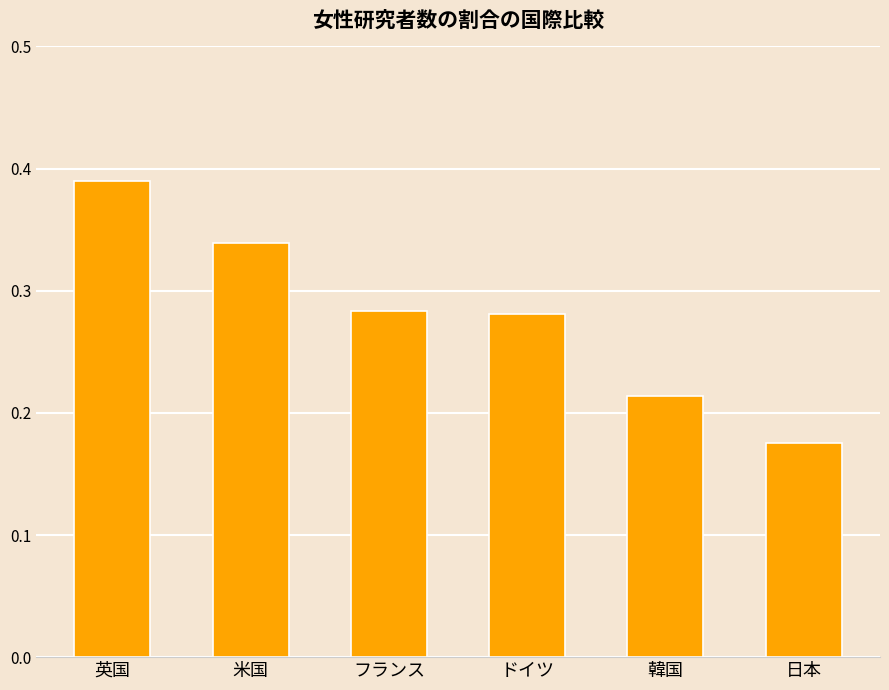

How many data points does each series have?

6